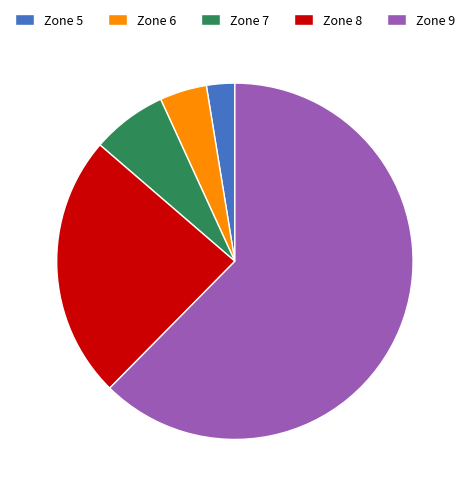

What is the ratio of the value at Zone 9 to the value at Zone 8?

2.6